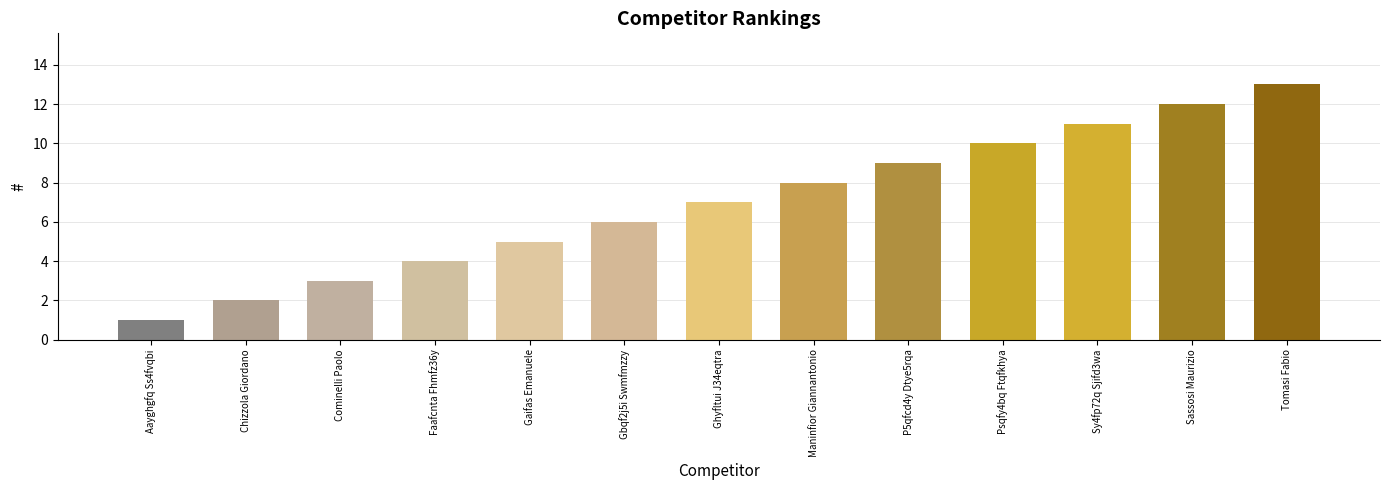

What is the label of the 3rd bar from the left?

Cominelli Paolo